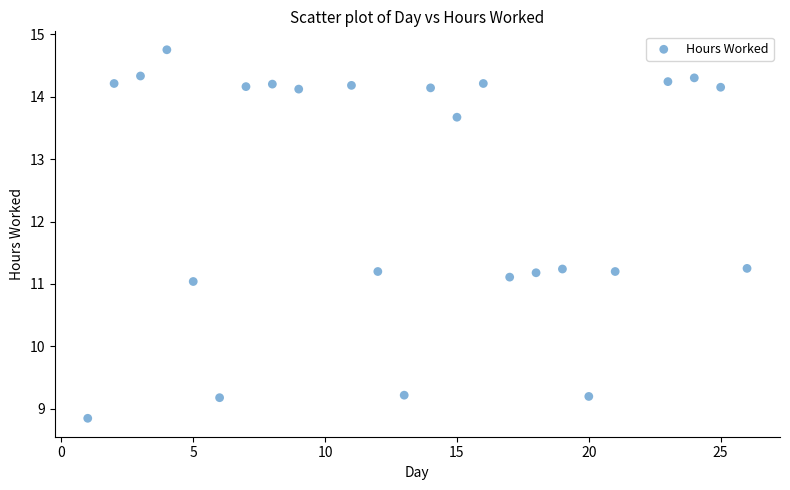

What is the range of X values (max minus min)?

25.0